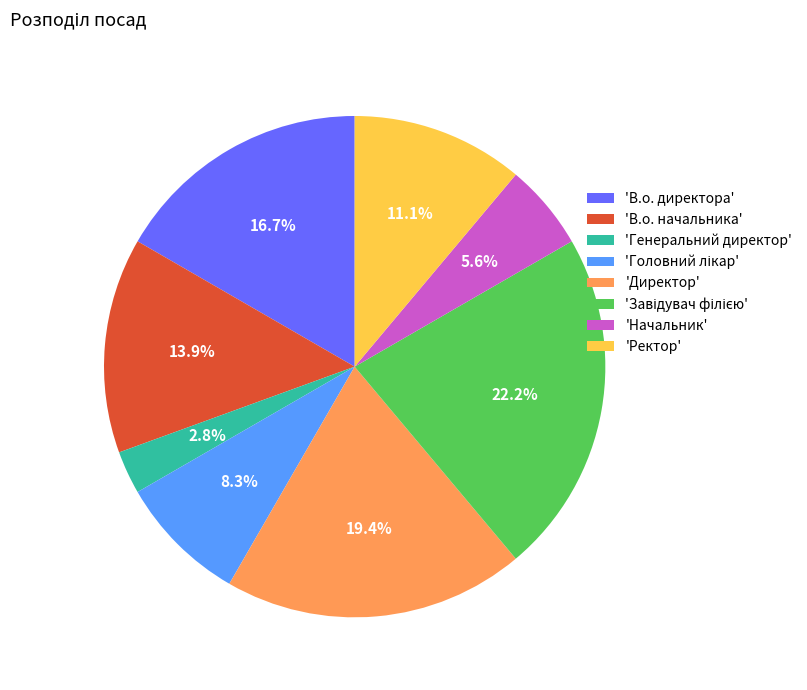

Count the number of slices in the pie.

8